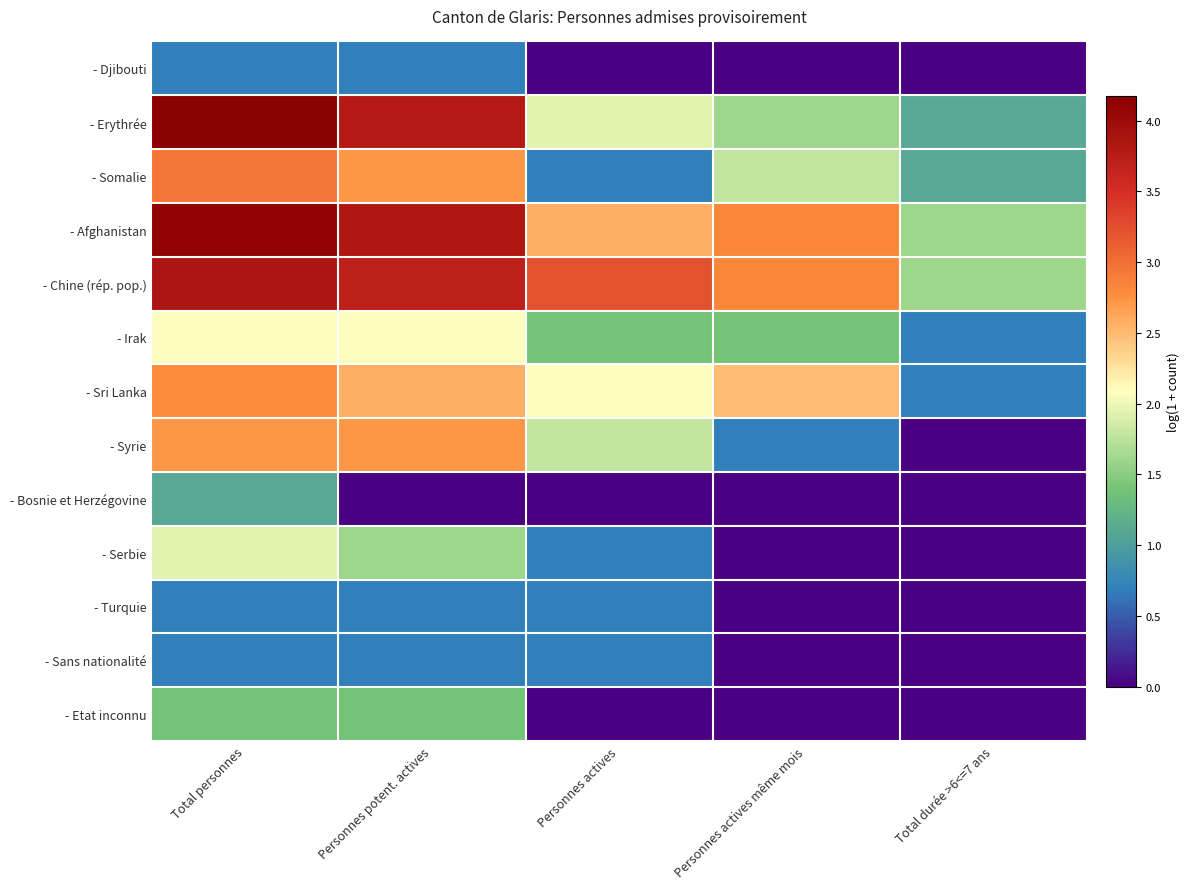

Reading left to right, extract all data points from this chart.

- Djibouti: Total personnes=0.7	Personnes potent. actives=0.7	Personnes actives=0.0	Personnes actives même mois=0.0	Total durée >6<=7 ans=0.0
- Erythrée: Total personnes=4.2	Personnes potent. actives=3.8	Personnes actives=1.9	Personnes actives même mois=1.6	Total durée >6<=7 ans=1.1
- Somalie: Total personnes=2.9	Personnes potent. actives=2.7	Personnes actives=0.7	Personnes actives même mois=1.8	Total durée >6<=7 ans=1.1
- Afghanistan: Total personnes=4.1	Personnes potent. actives=3.8	Personnes actives=2.6	Personnes actives même mois=2.8	Total durée >6<=7 ans=1.6
- Chine (rép. pop.): Total personnes=3.9	Personnes potent. actives=3.7	Personnes actives=3.2	Personnes actives même mois=2.8	Total durée >6<=7 ans=1.6
- Irak: Total personnes=2.1	Personnes potent. actives=2.1	Personnes actives=1.4	Personnes actives même mois=1.4	Total durée >6<=7 ans=0.7
- Sri Lanka: Total personnes=2.8	Personnes potent. actives=2.6	Personnes actives=2.1	Personnes actives même mois=2.5	Total durée >6<=7 ans=0.7
- Syrie: Total personnes=2.7	Personnes potent. actives=2.7	Personnes actives=1.8	Personnes actives même mois=0.7	Total durée >6<=7 ans=0.0
- Bosnie et Herzégovine: Total personnes=1.1	Personnes potent. actives=0.0	Personnes actives=0.0	Personnes actives même mois=0.0	Total durée >6<=7 ans=0.0
- Serbie: Total personnes=1.9	Personnes potent. actives=1.6	Personnes actives=0.7	Personnes actives même mois=0.0	Total durée >6<=7 ans=0.0
- Turquie: Total personnes=0.7	Personnes potent. actives=0.7	Personnes actives=0.7	Personnes actives même mois=0.0	Total durée >6<=7 ans=0.0
- Sans nationalité: Total personnes=0.7	Personnes potent. actives=0.7	Personnes actives=0.7	Personnes actives même mois=0.0	Total durée >6<=7 ans=0.0
- Etat inconnu: Total personnes=1.4	Personnes potent. actives=1.4	Personnes actives=0.0	Personnes actives même mois=0.0	Total durée >6<=7 ans=0.0